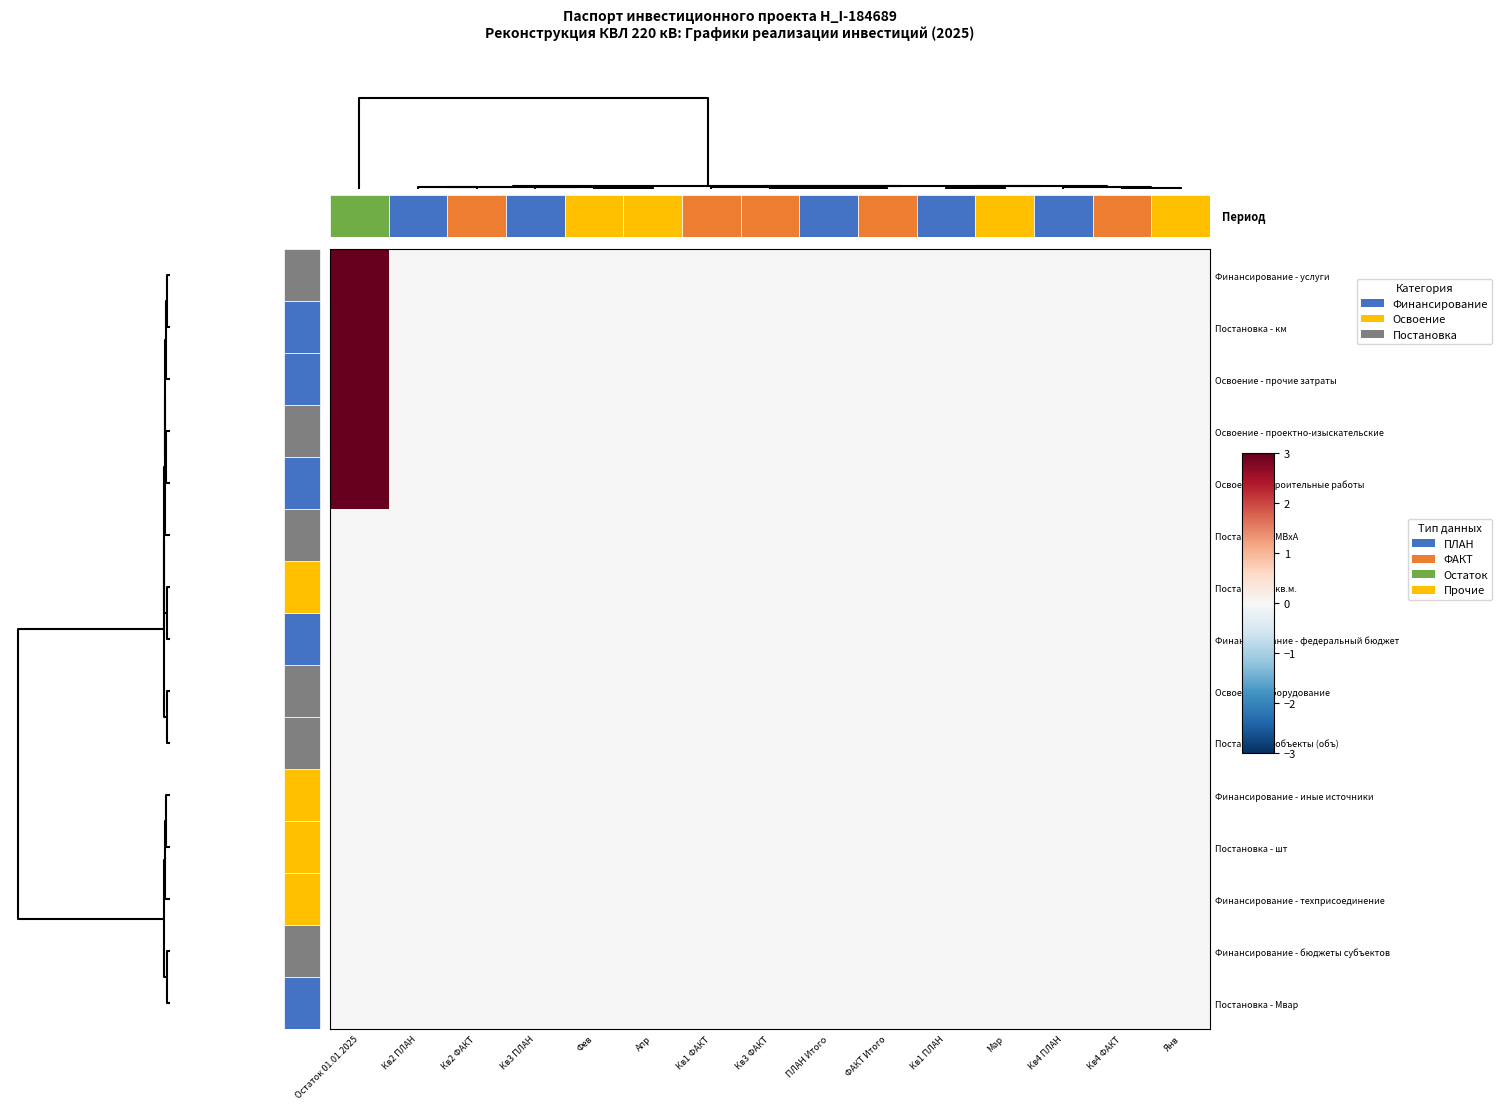

Which series has the largest total across all categories?

Финансирование - услуги